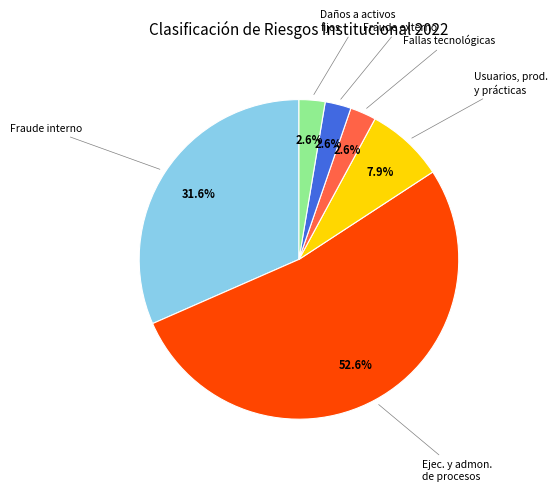

How many segments does this pie chart have?

6